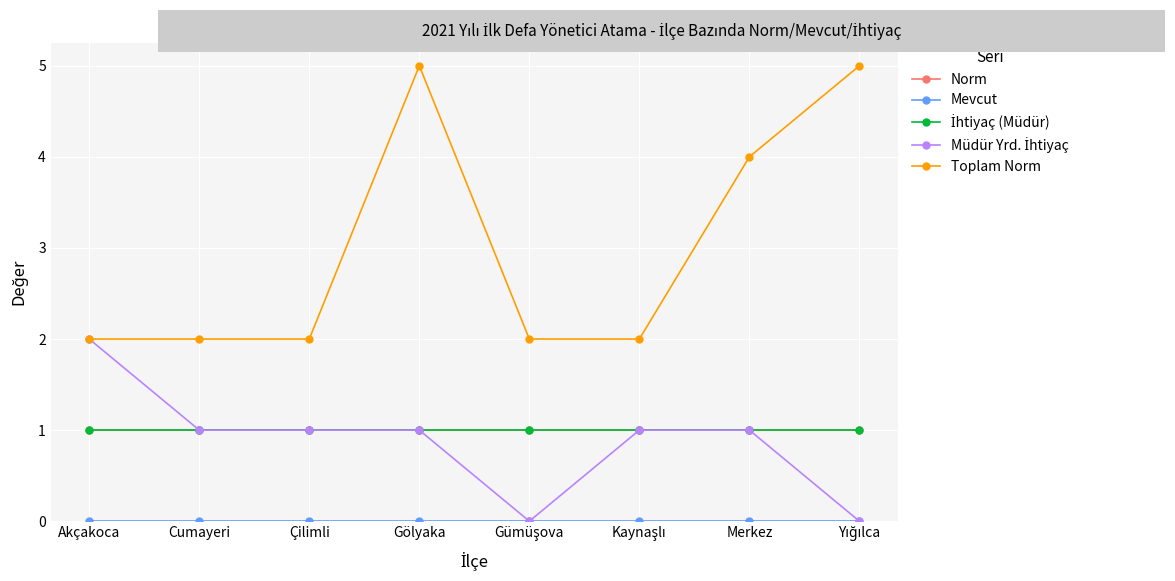

Is this an area chart (filled region under the line)?

No